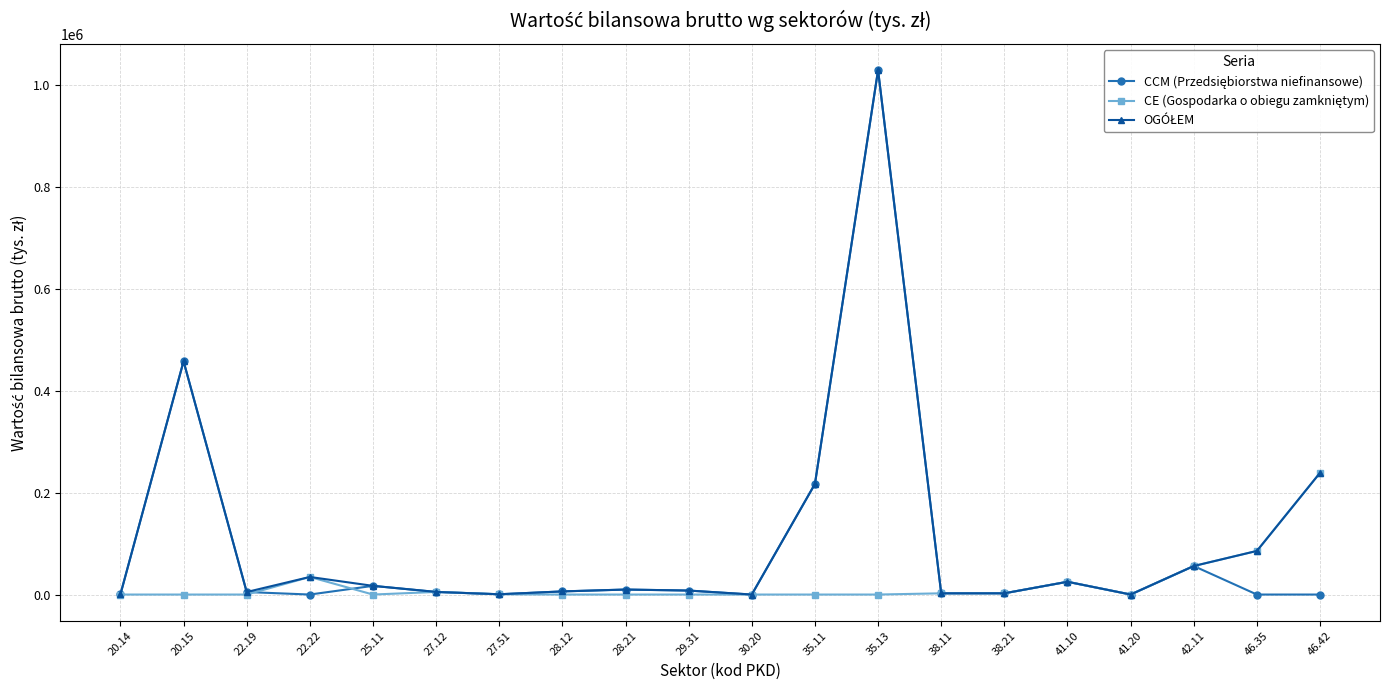

Which label corresponds to the largest value in the chart?

35.13